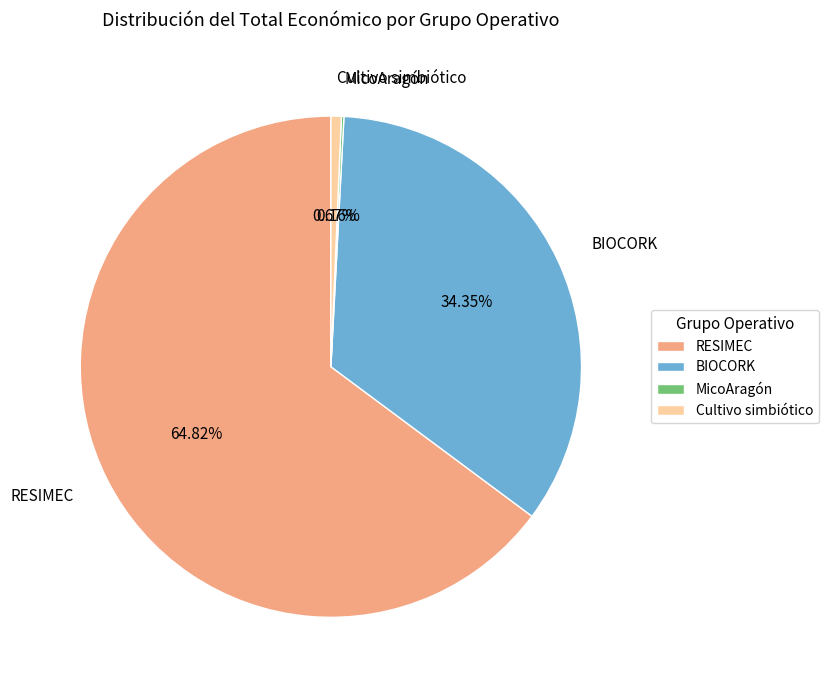

Which has a higher value, BIOCORK or Cultivo simbiótico?

BIOCORK